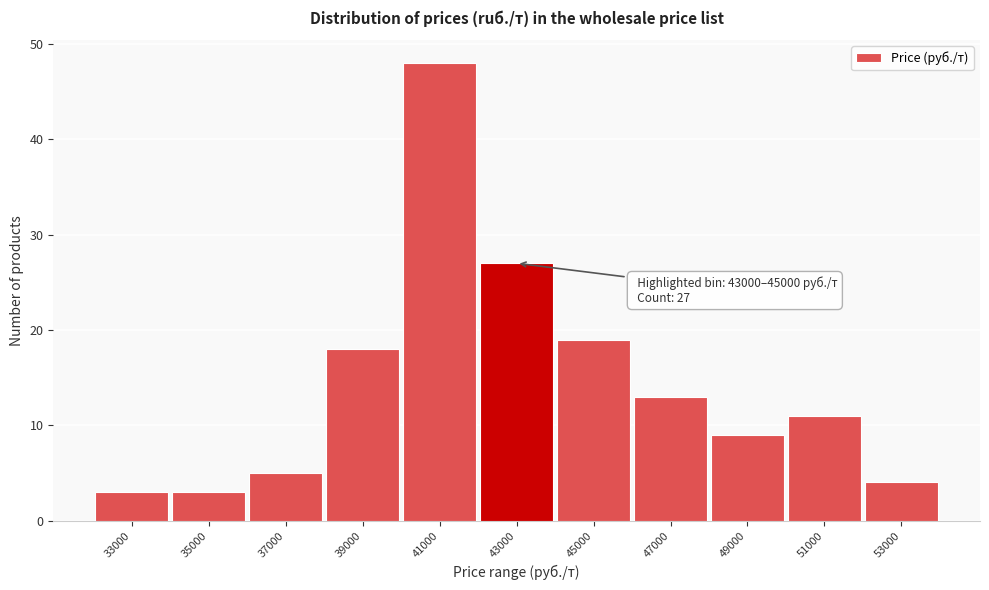

Reading right to left, what are all the values shown in this chart?

4	11	9	13	19	27	48	18	5	3	3